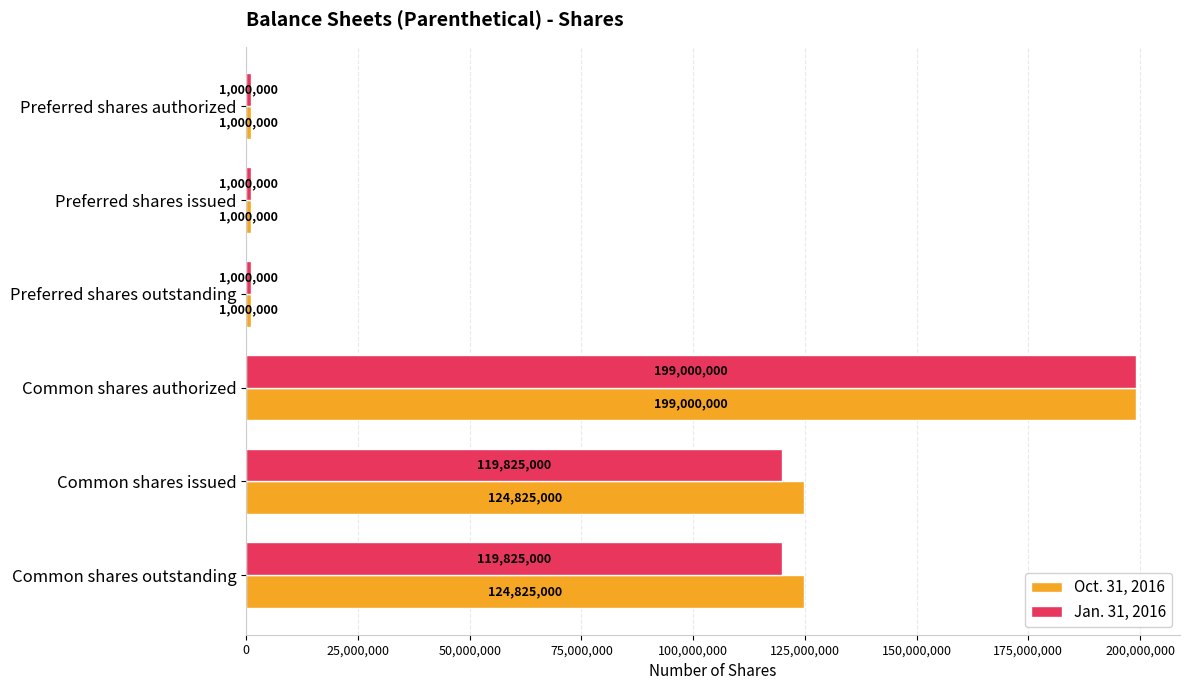

What is the minimum value shown in the chart?

1000000